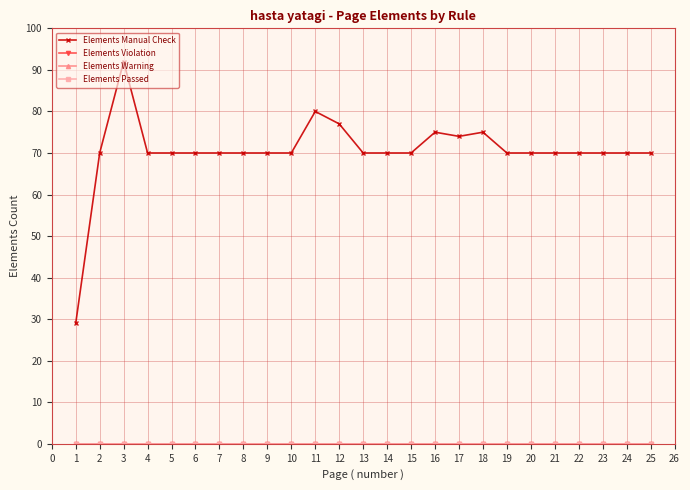

Does the chart have visible grid lines?

Yes